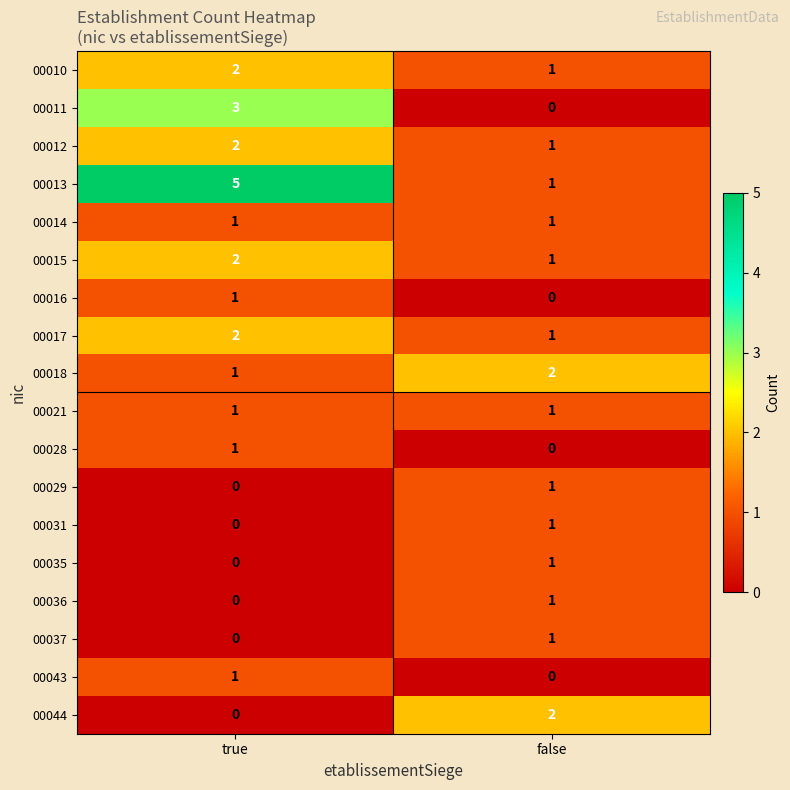

Which series changed the most between true and false?

00013